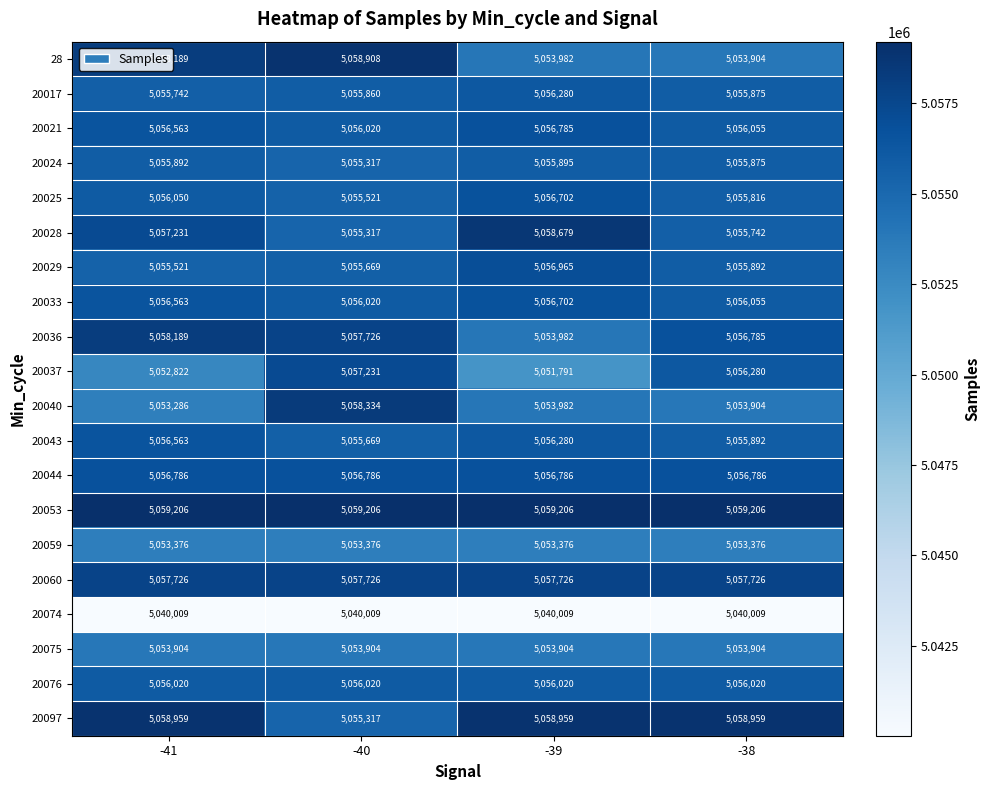

What is the greatest value displayed?

5059206